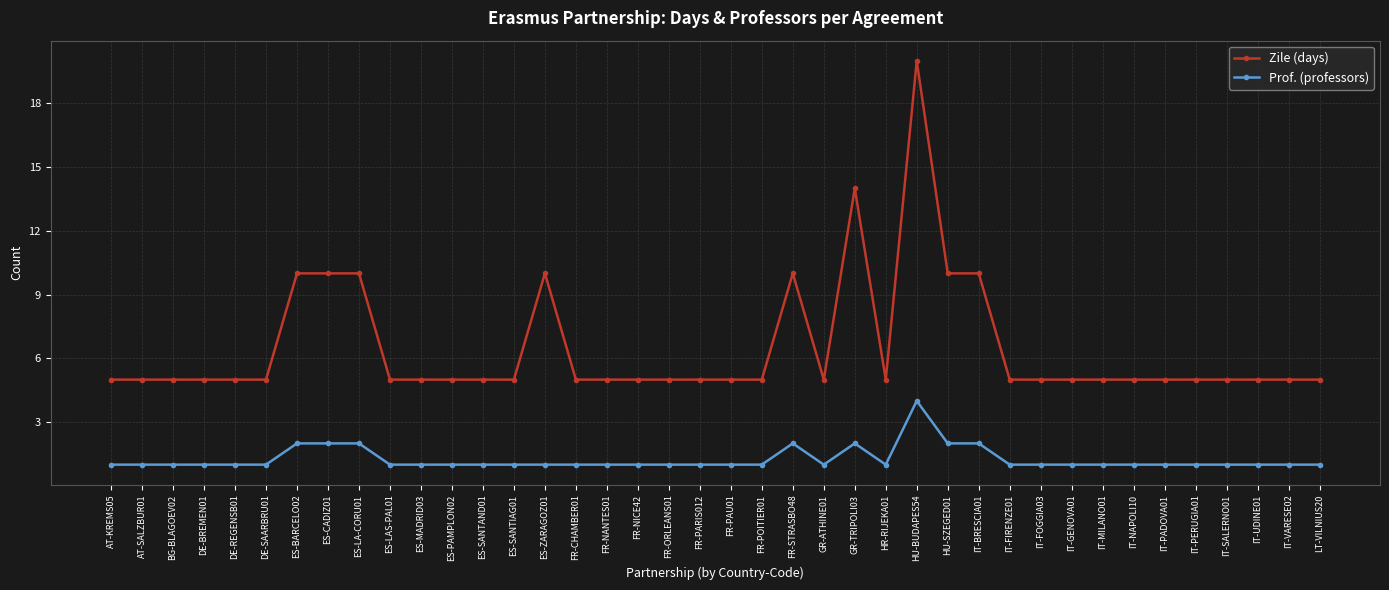

What is the difference between the Zile (days) values at DE-REGENSB01 and FR-STRASBO48?

5